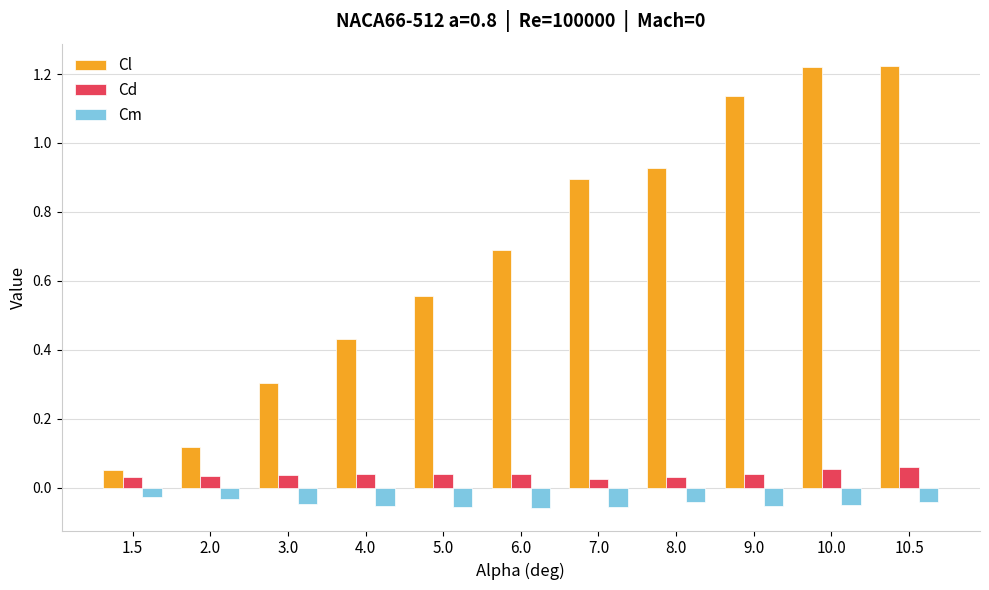

At how many categories does at least one series exceed 0?

11